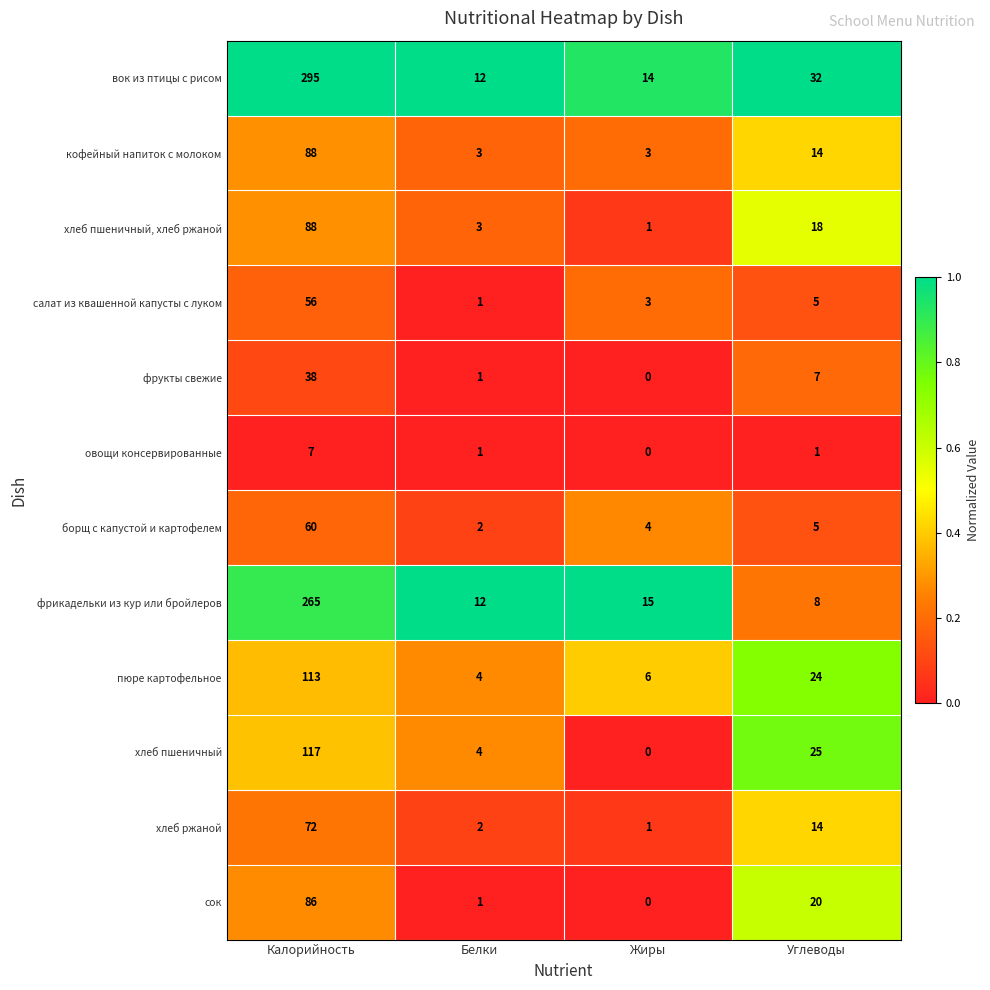

Is it true that кофейный напиток с молоком equals 22 at Калорийность?

False